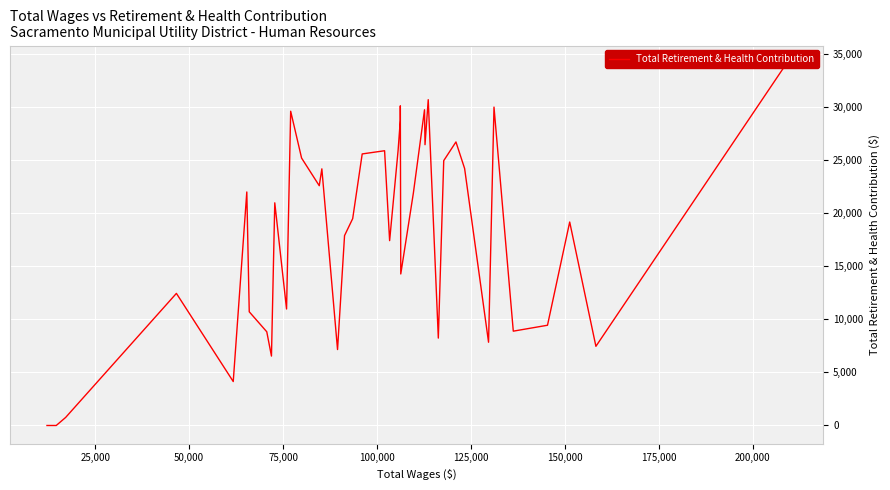

What is the maximum value shown in the chart?

34072